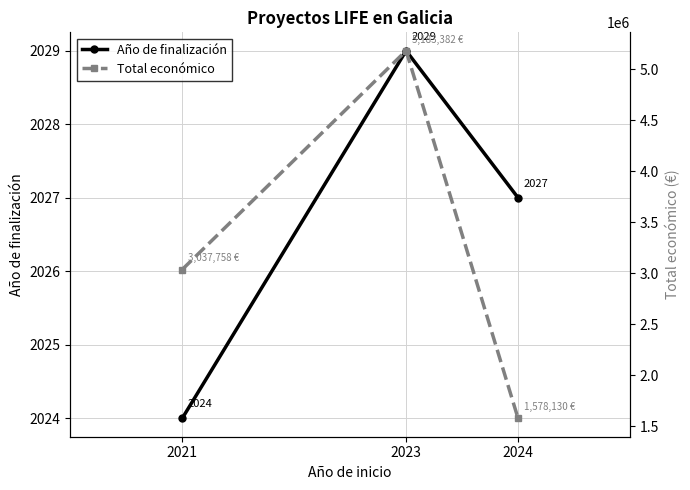

What is the value of the Año de finalización point at the 3rd from the left?

2027